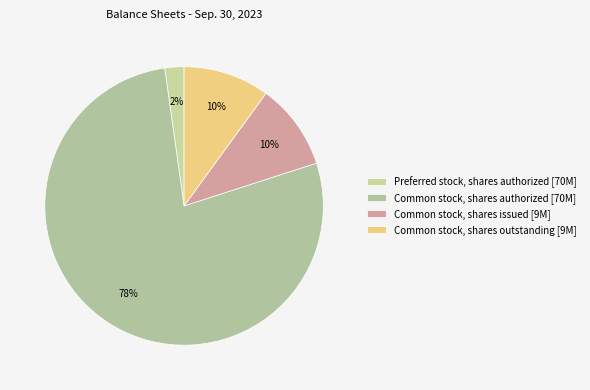

How many segments does this pie chart have?

4